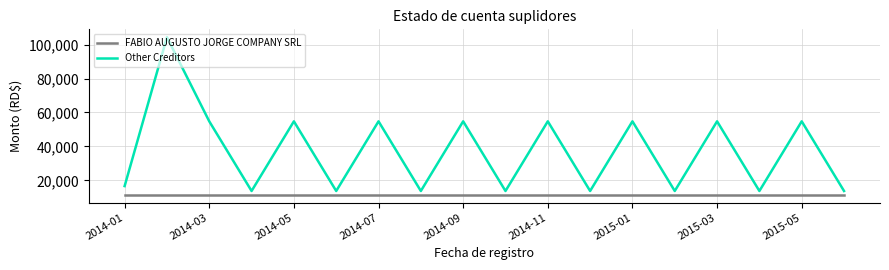

How many values in the Other Creditors series exceed 54783?

9